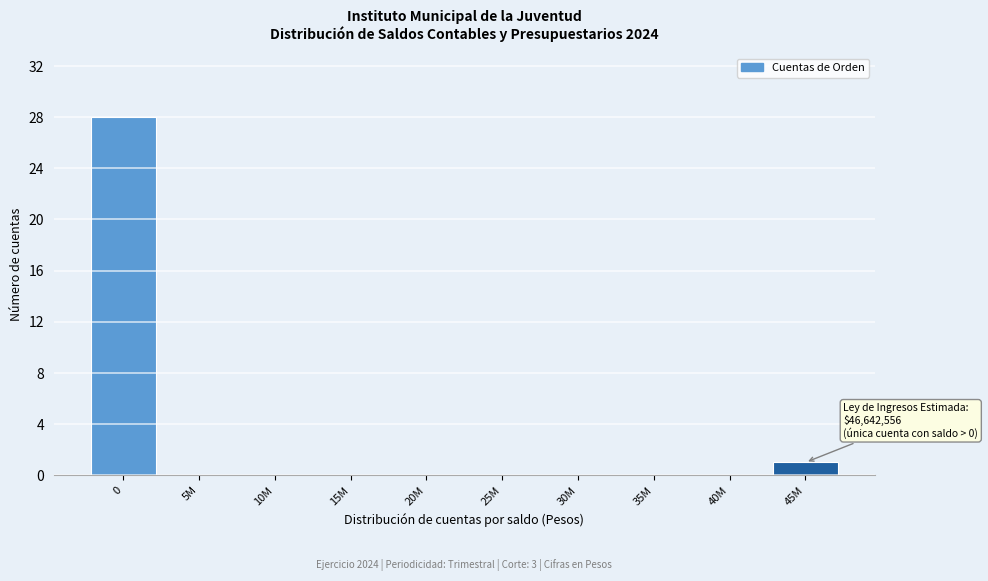

Reading left to right, extract all data points from this chart.

0=28	5M=0	10M=0	15M=0	20M=0	25M=0	30M=0	35M=0	40M=0	45M=1